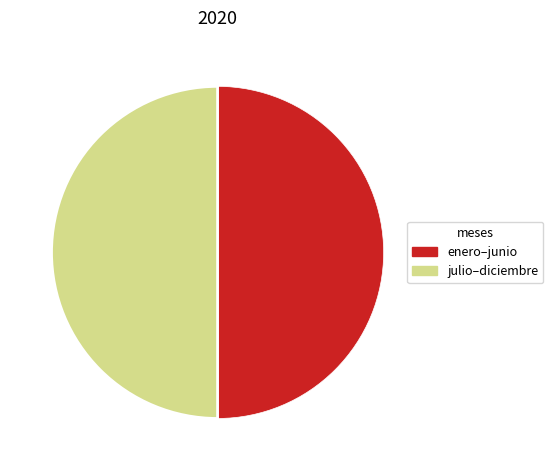

Combined, do enero–junio and julio–diciembre account for over 50%?

Yes